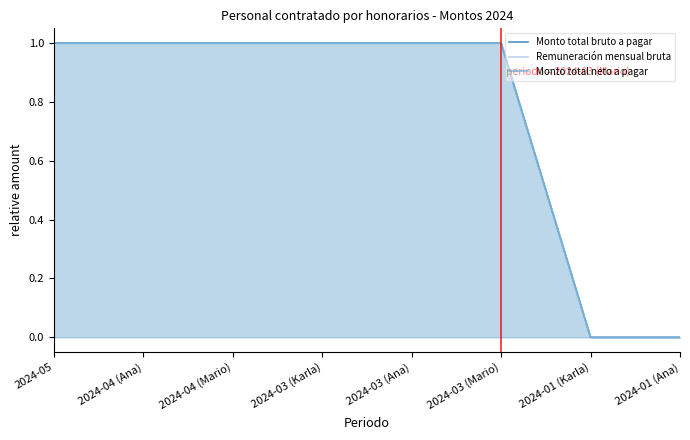

What is the difference between the maximum and second lowest values in the Remuneración mensual bruta series?

1.0